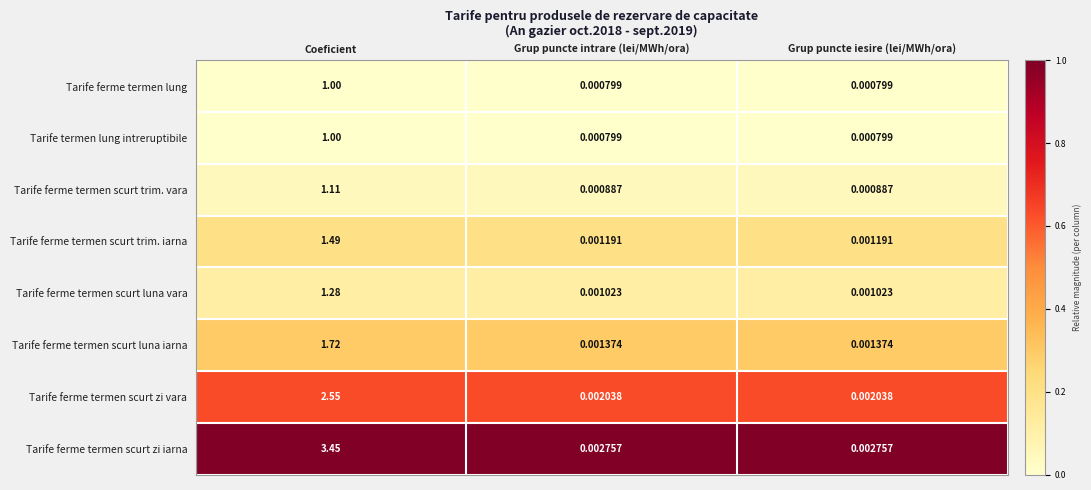

At which label does Tarife ferme termen scurt zi iarna reach its peak?

Coeficient